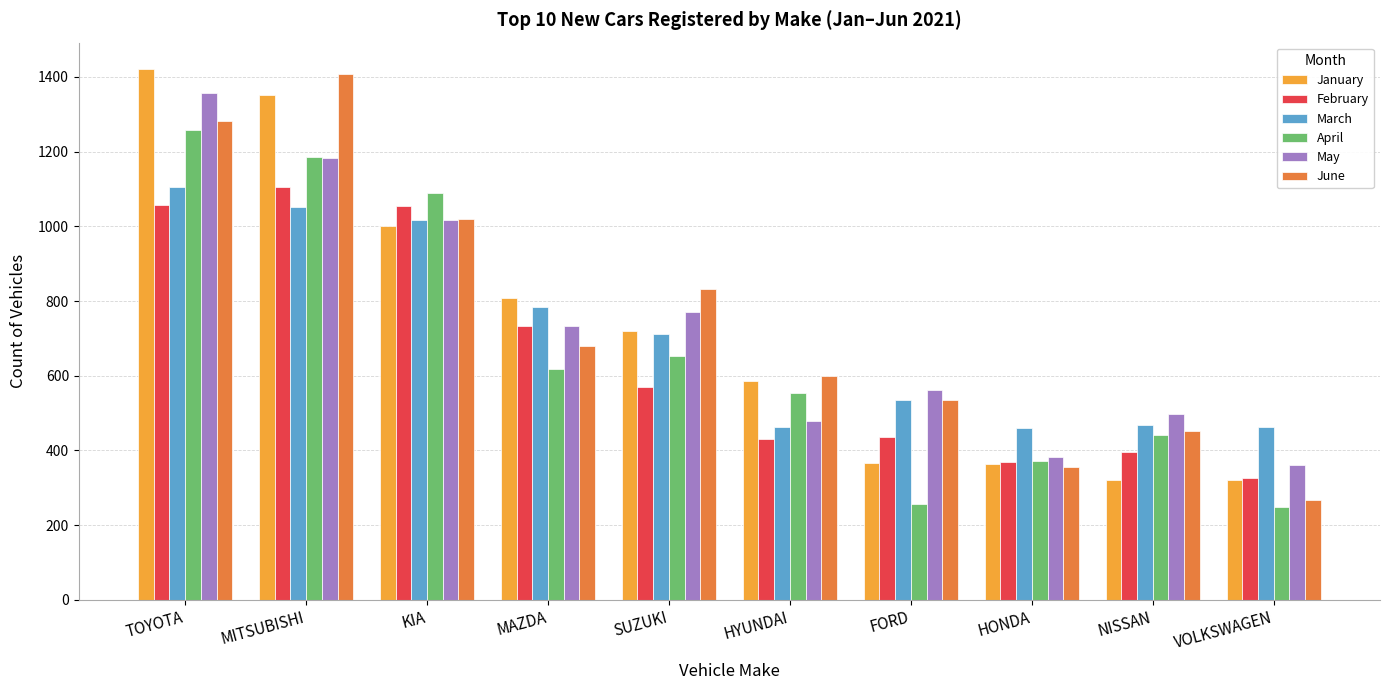

What is the spread (max minus min) of values at MITSUBISHI?

357